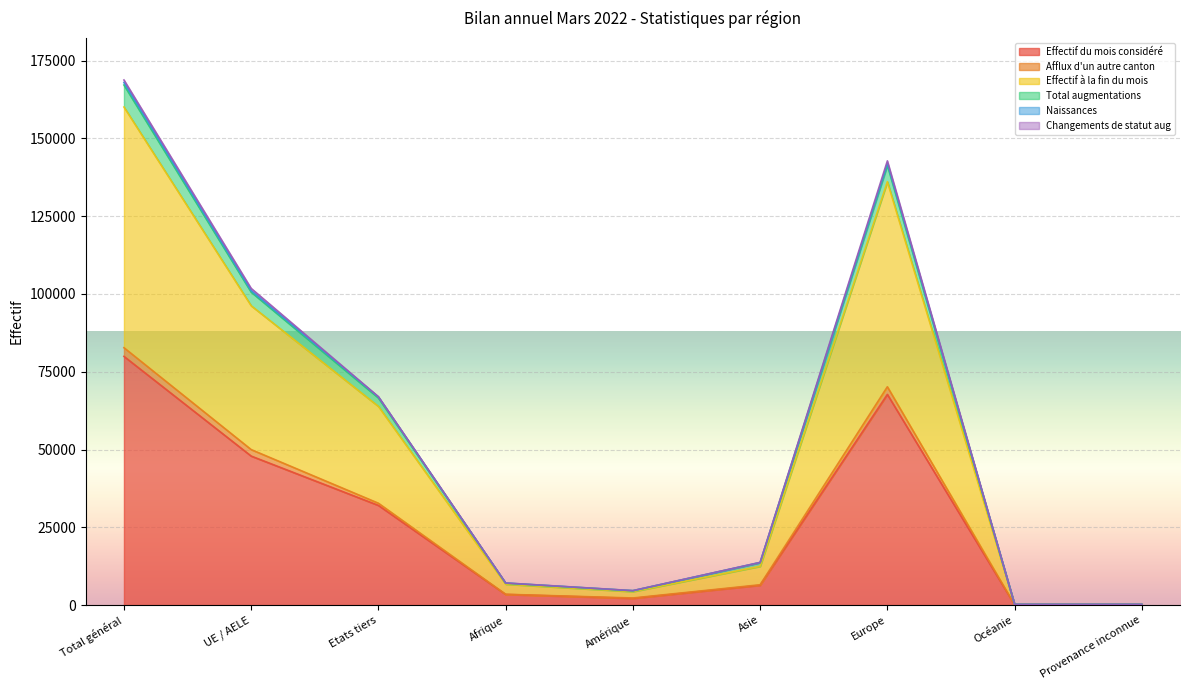

At which label does Effectif du mois considéré reach its peak?

Total général